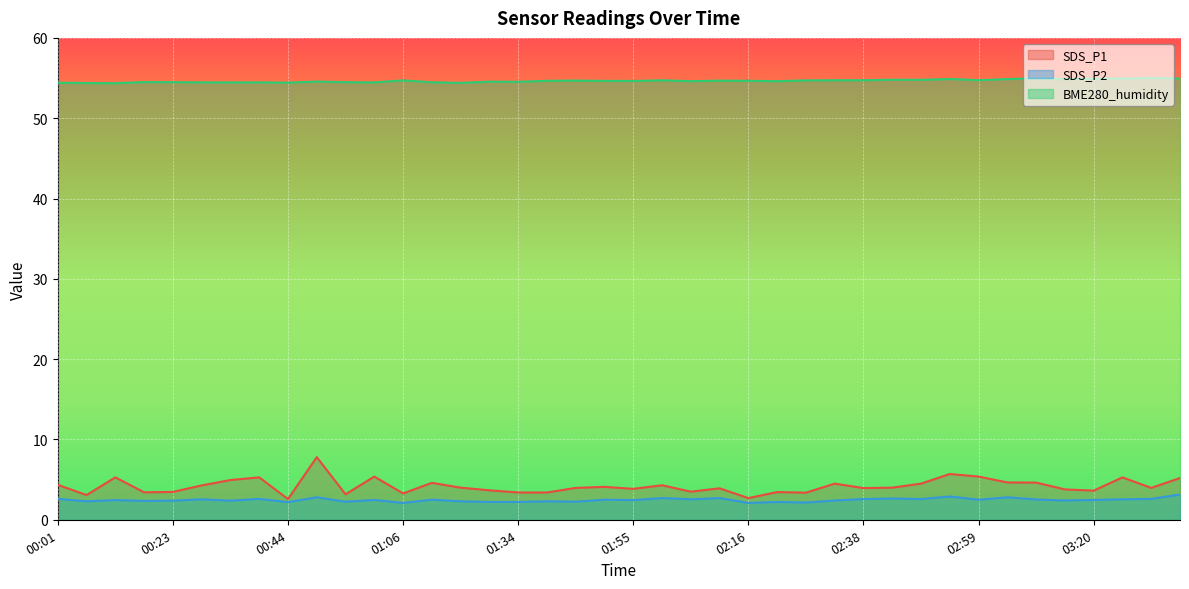

What is the label of the 10th point from the right?

02:48